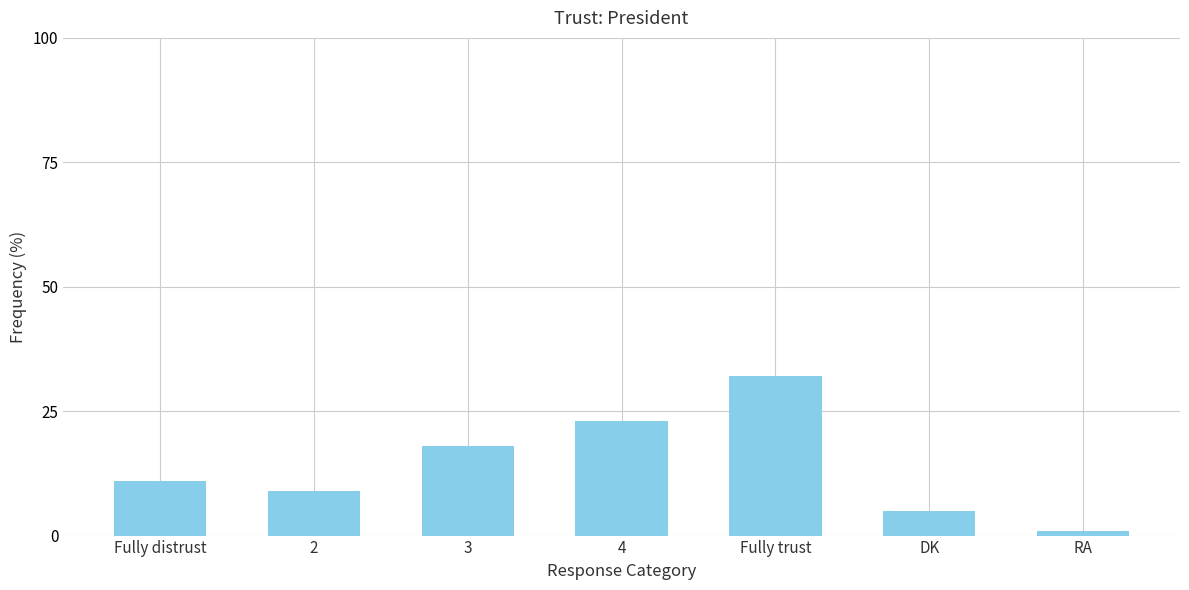

True or false: the data shows 12 at 3.

False